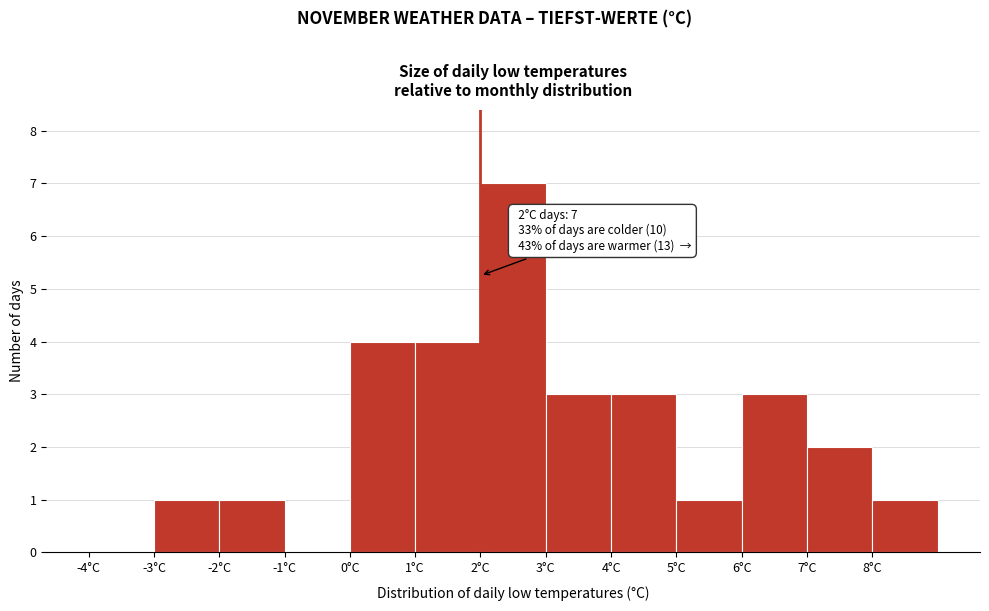

Over which range of the x-axis is the bar tallest?

2 to 3